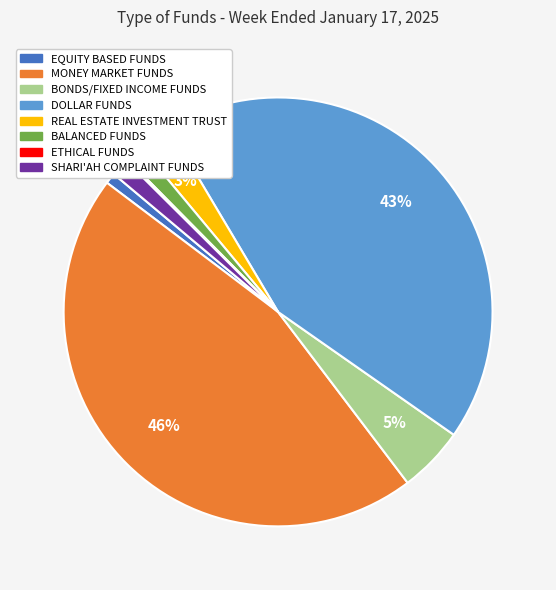

Is the sum of DOLLAR FUNDS and MONEY MARKET FUNDS greater than half?

Yes